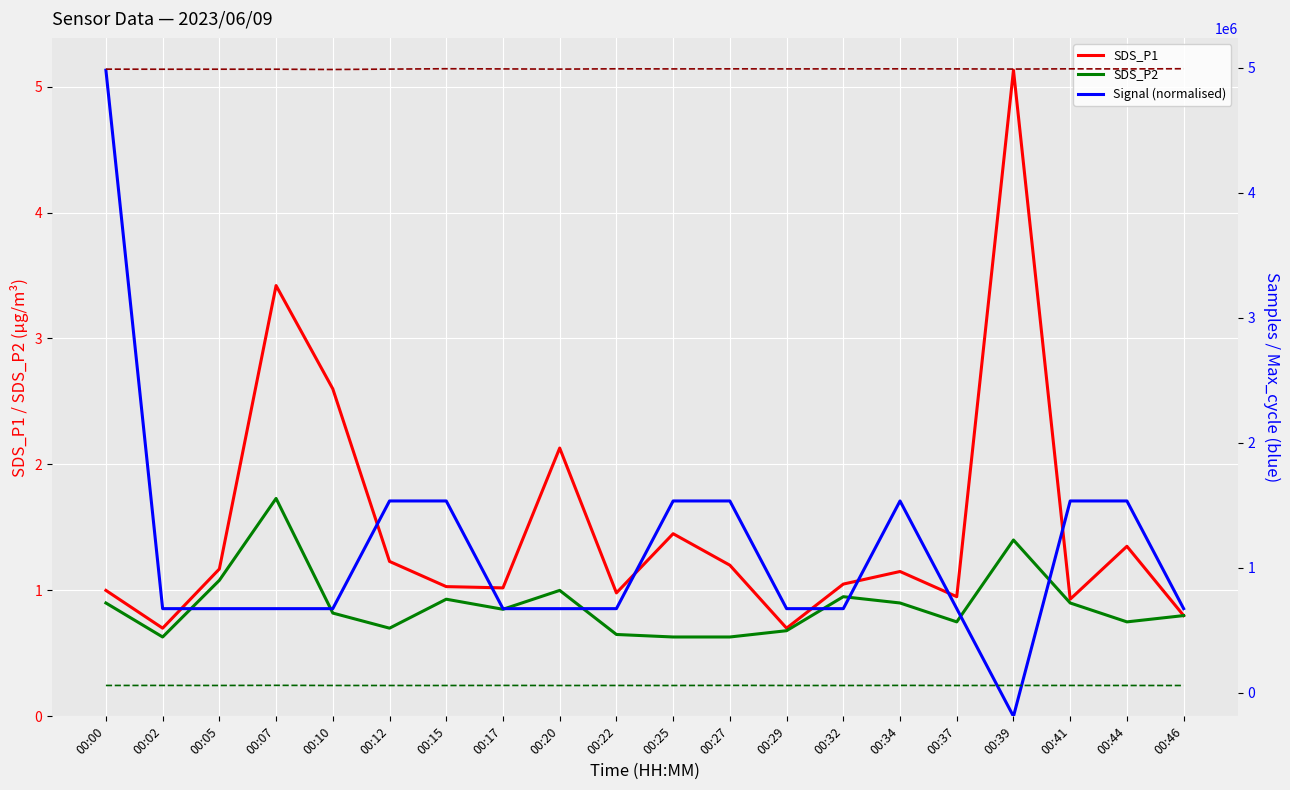

Which series has the largest range (max minus min)?

Samples